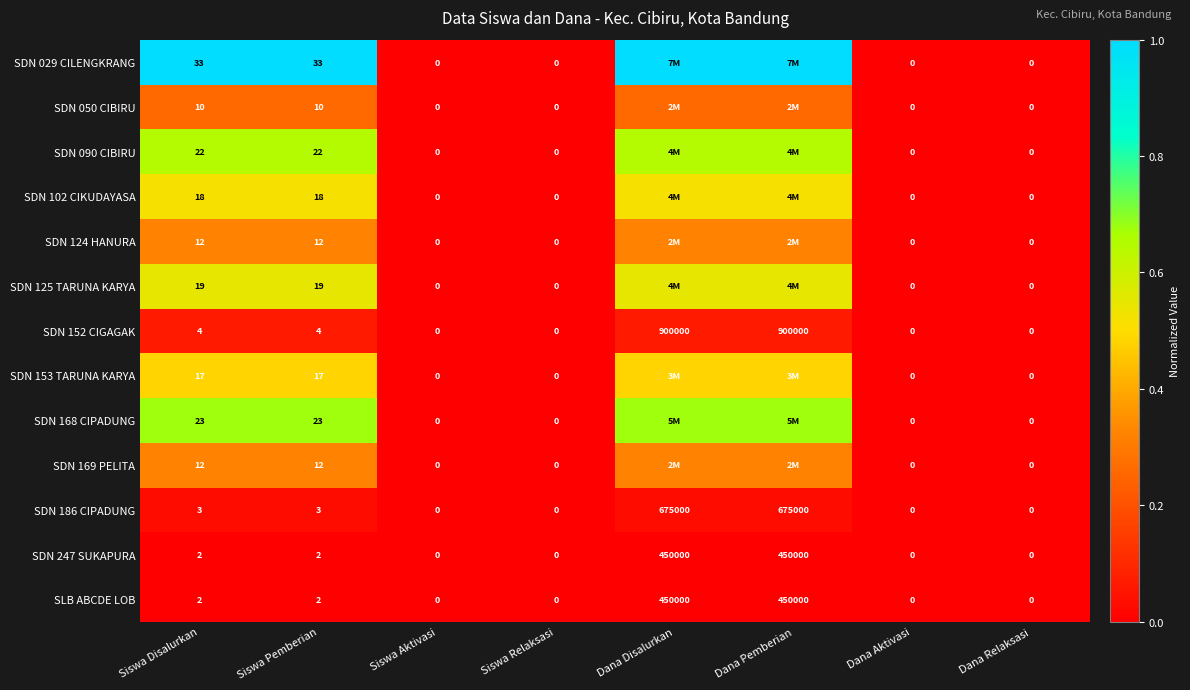

Which has a higher value, Dana Pemberian or Siswa Aktivasi?

Dana Pemberian